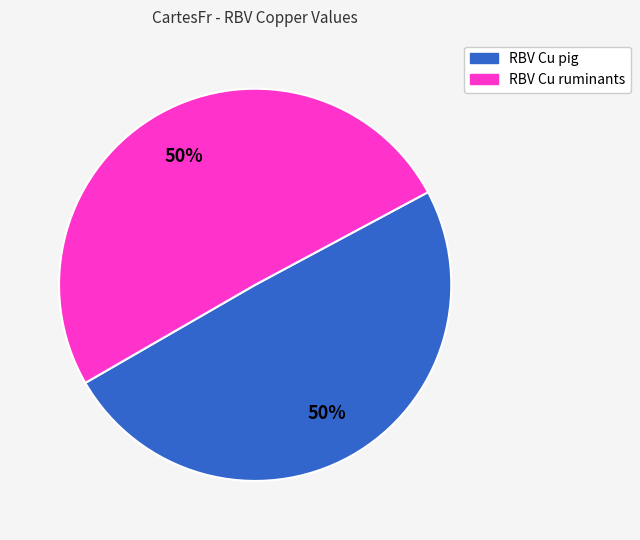

Is the sum of RBV Cu ruminants and RBV Cu pig greater than half?

Yes